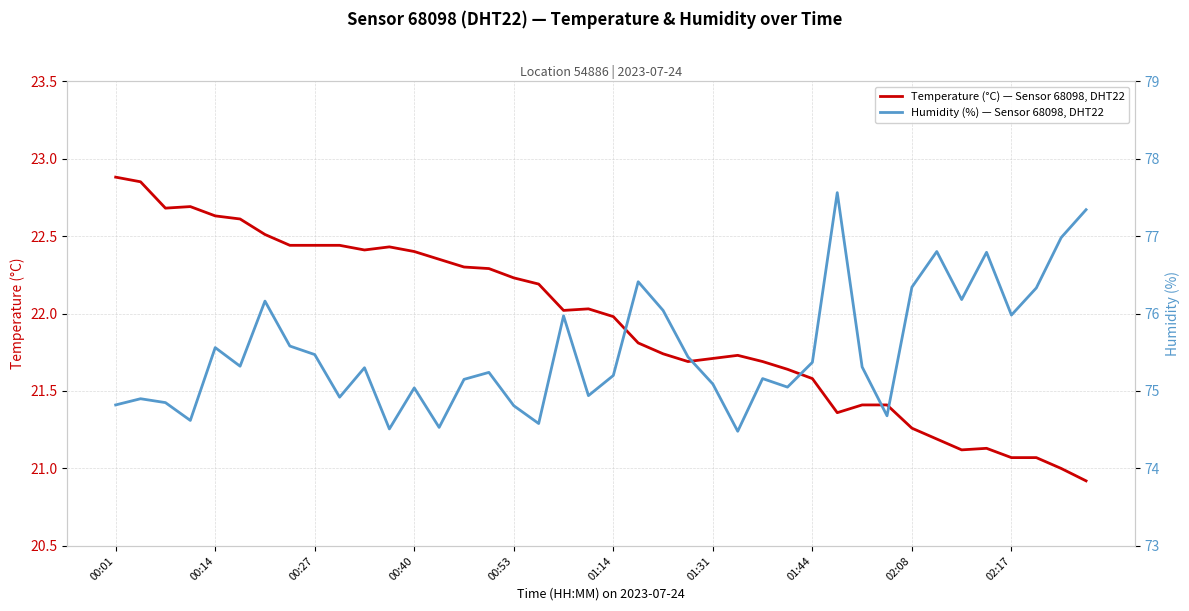

What is the value of the Temperature (°C) — Sensor 68098, DHT22 point at the 15th from the left?

22.3